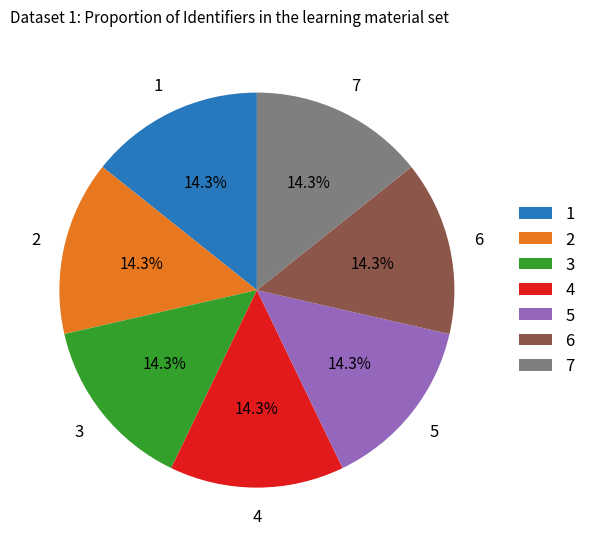

Does any single category account for the majority?

No